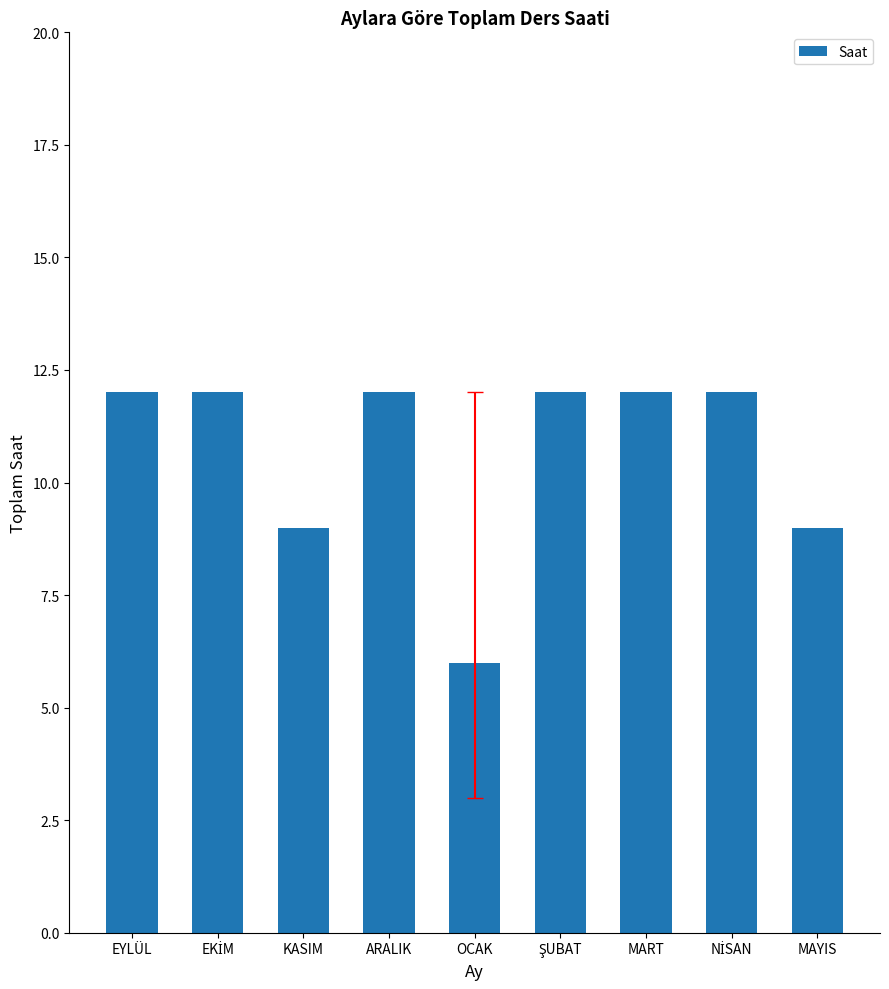

The value at MAYIS is 9. True or false?

True